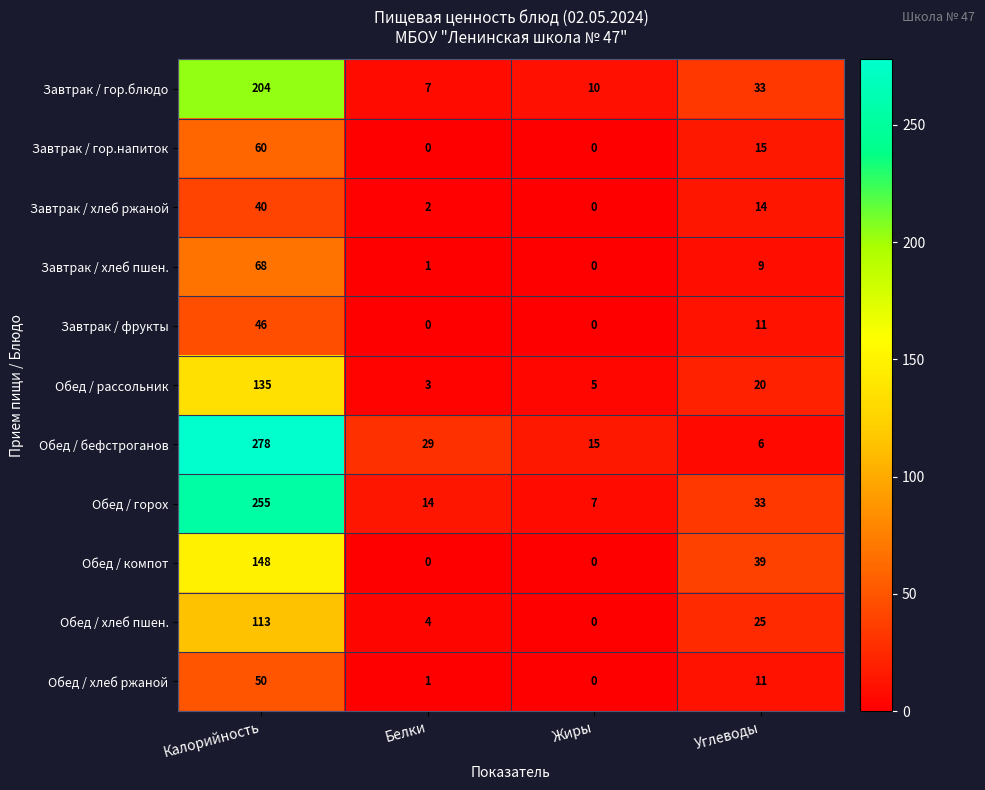

Where does the Завтрак / фрукты series first go above 11?

Калорийность